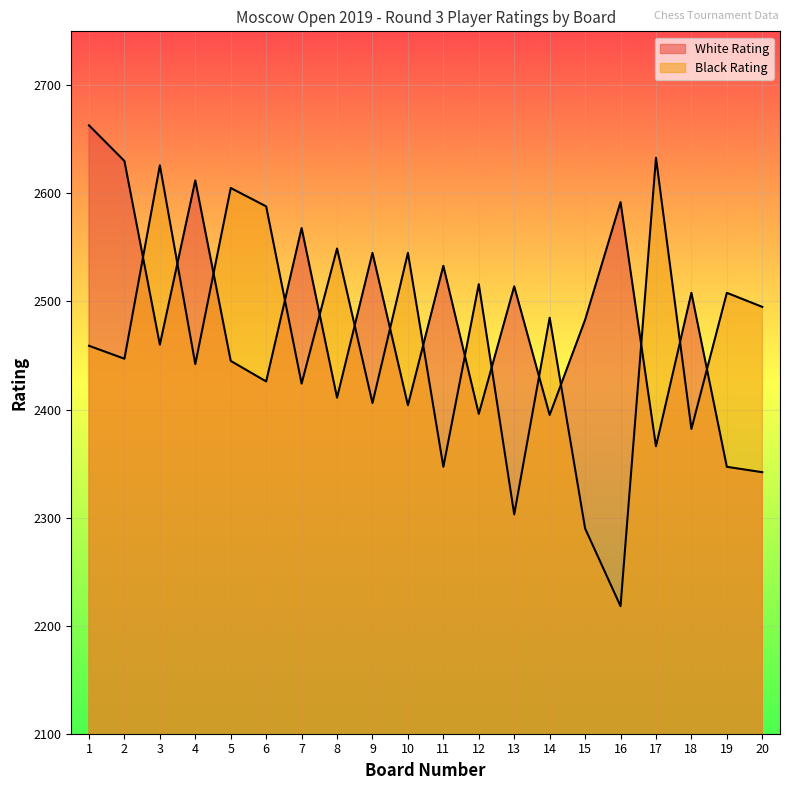

What is the highest value of the Black Rating series?

2633